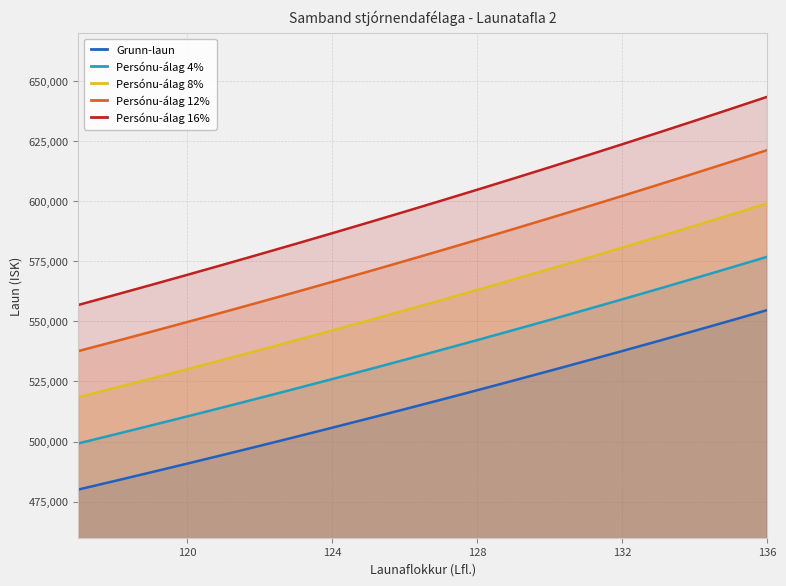

What is the spread (max minus min) of values at 136?

88755